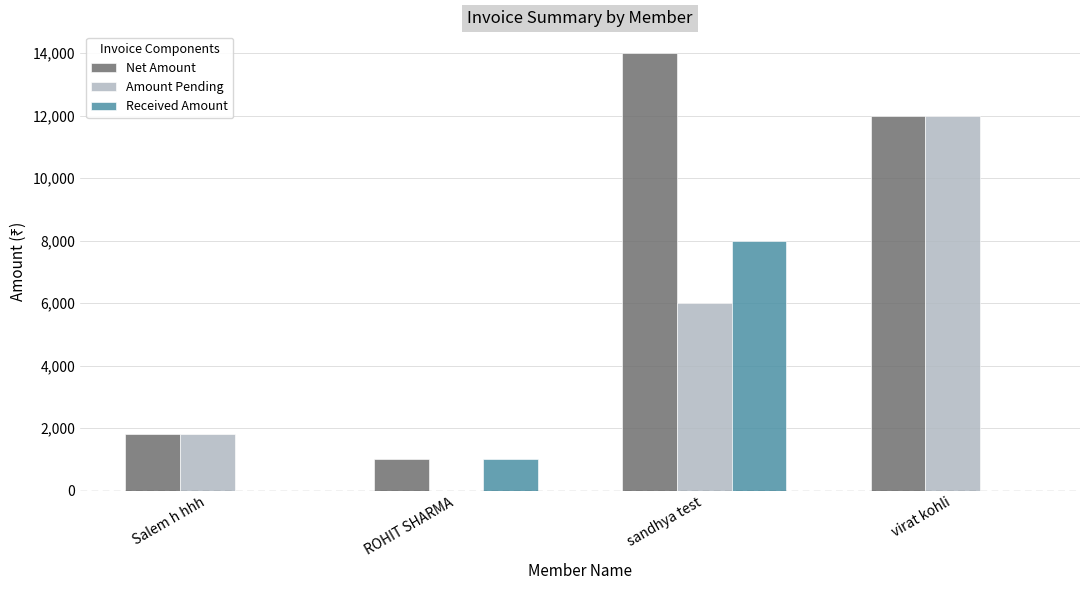

Which series changed the most between sandhya test and virat kohli?

Received Amount